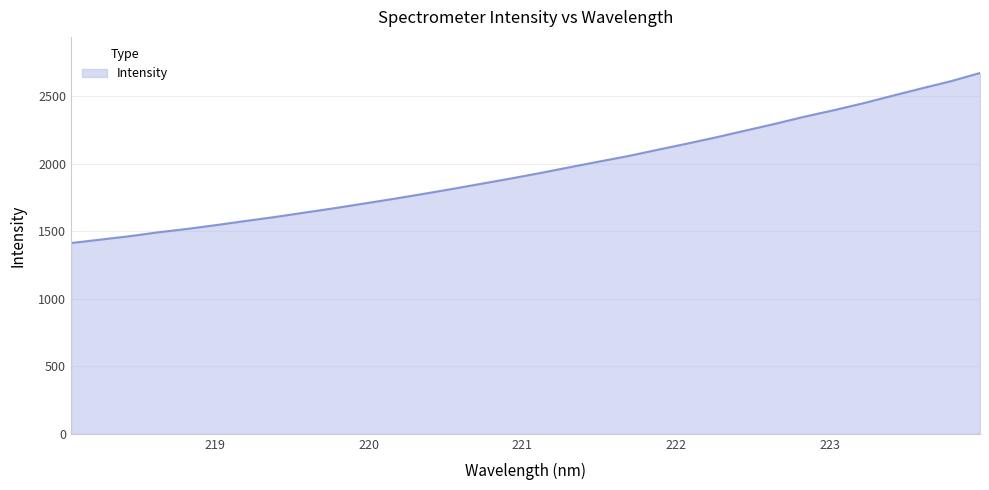

What is the difference between the maximum and minimum values?

1259.7